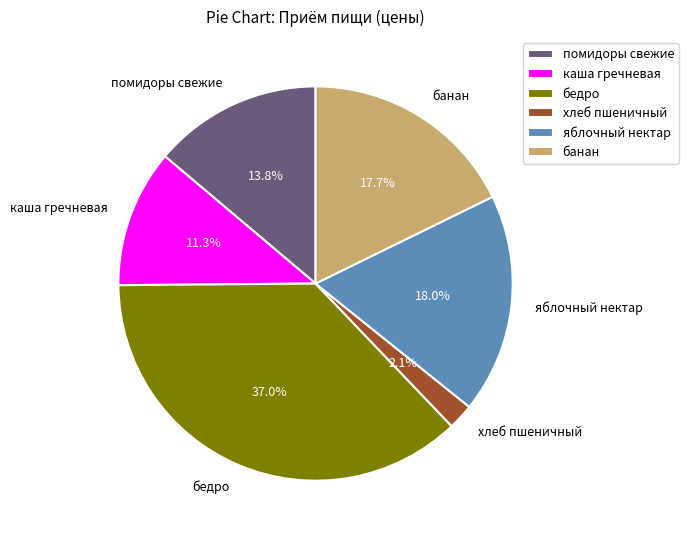

What is the ratio of the value at яблочный нектар to the value at банан?

1.0